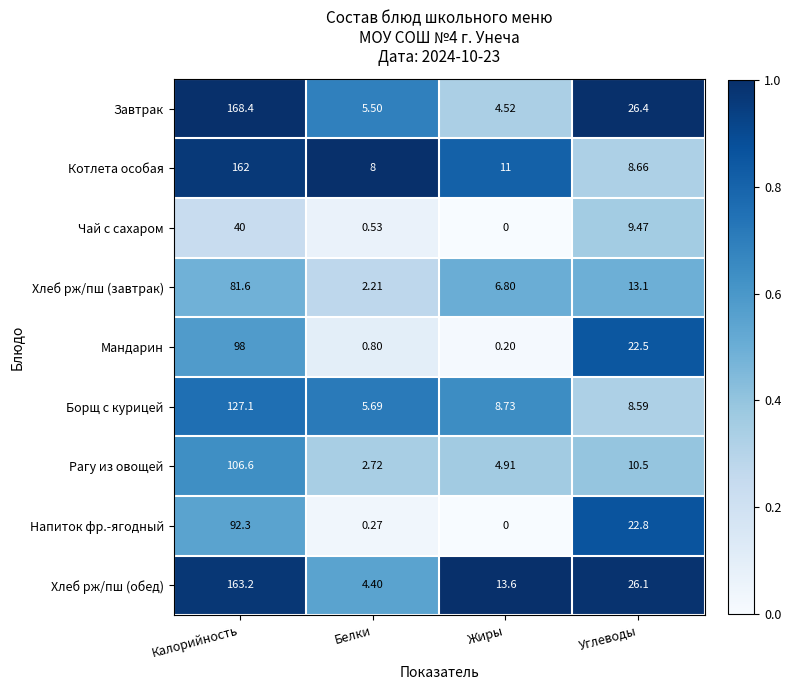

At which category is the sum across all series the highest?

Калорийность